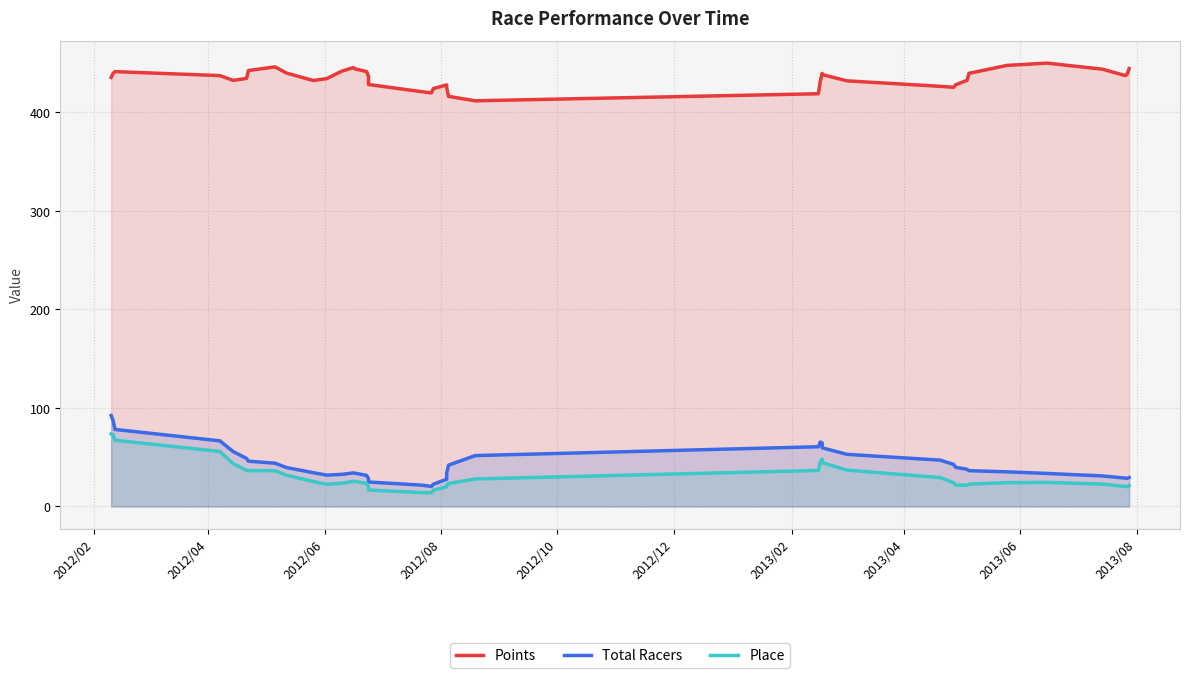

At which category is the sum across all series the highest?

2012/02